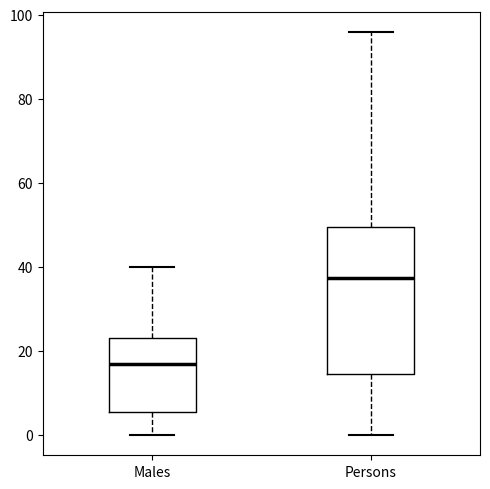

Comparing the boxes themselves (not the whiskers), which one is the tallest?

Persons